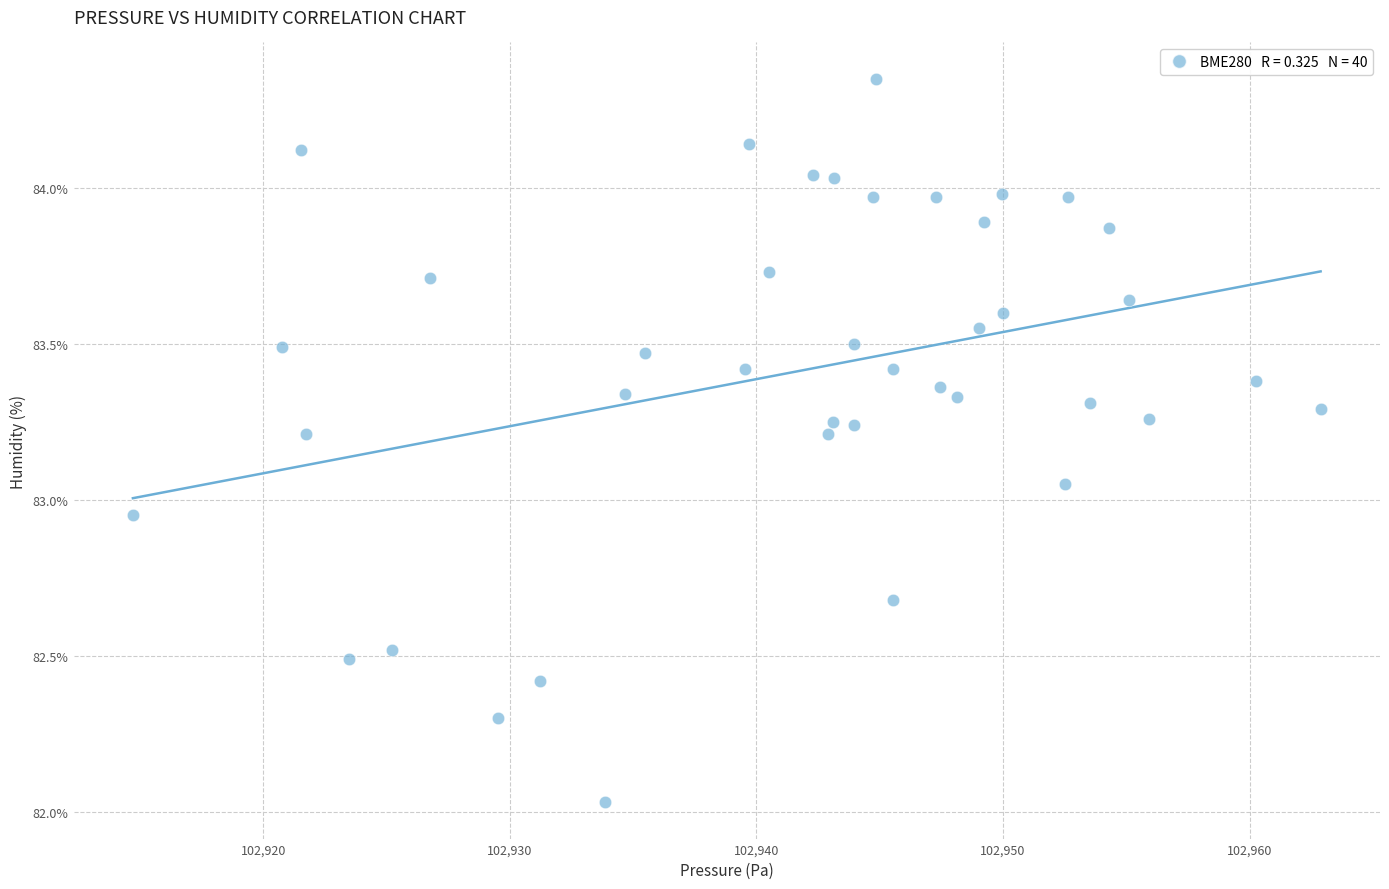

What is the range of X values (max minus min)?

48.2